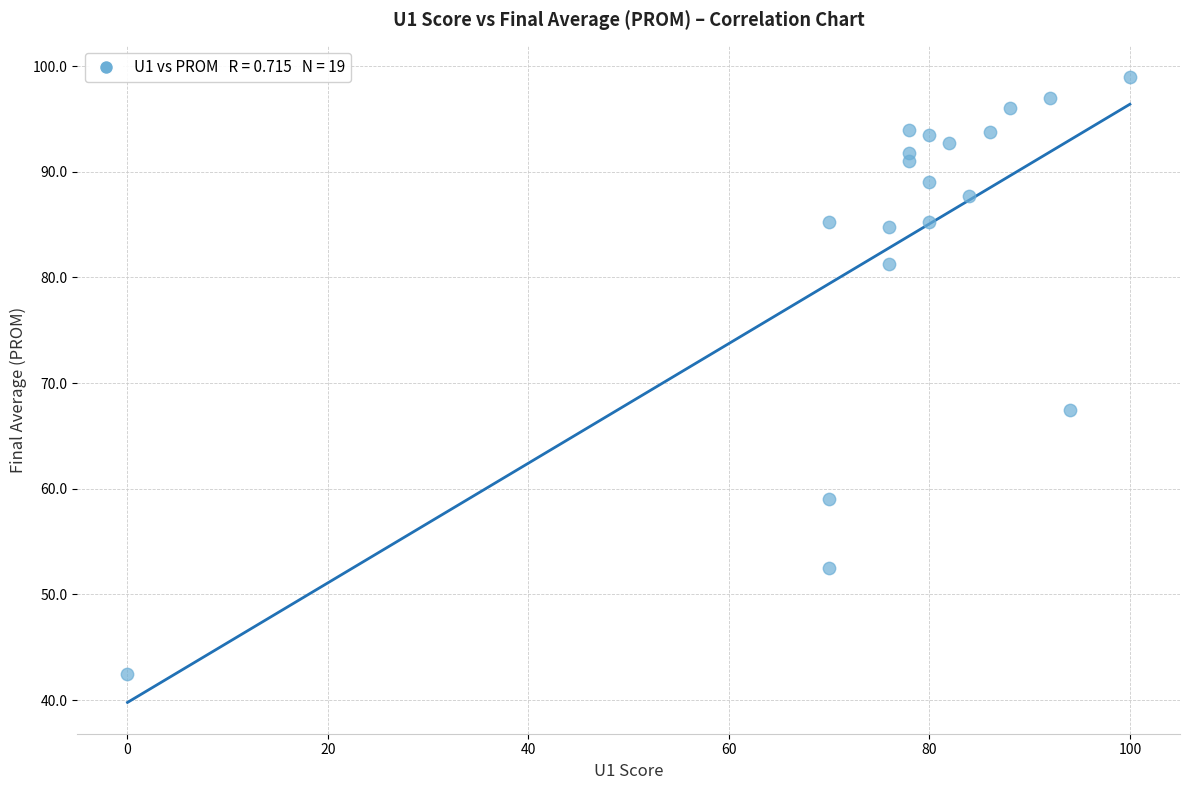

What Y value in the scatter plot is closest to 70?

67.5